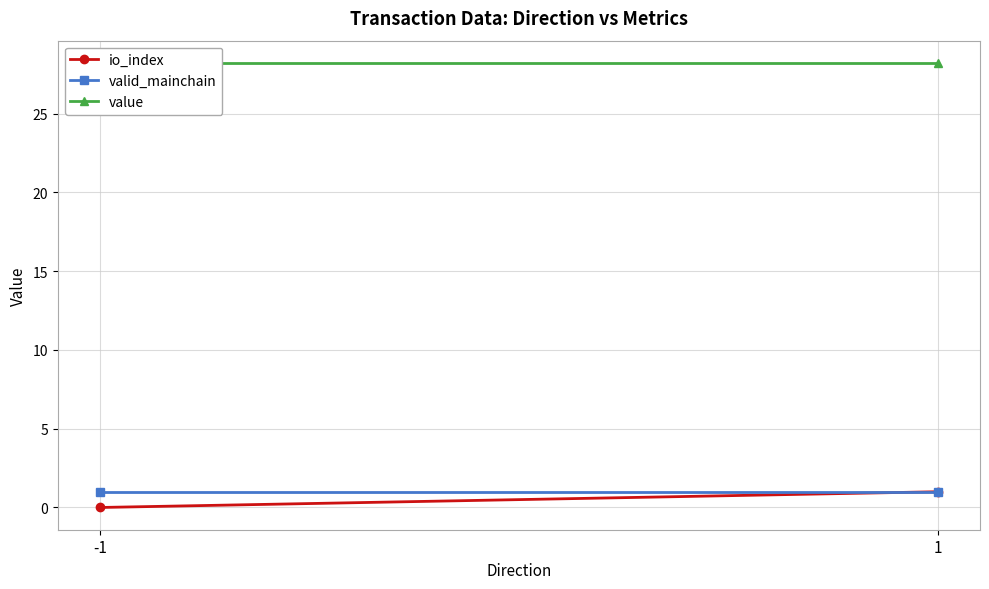

Count the number of categories in the chart.

2